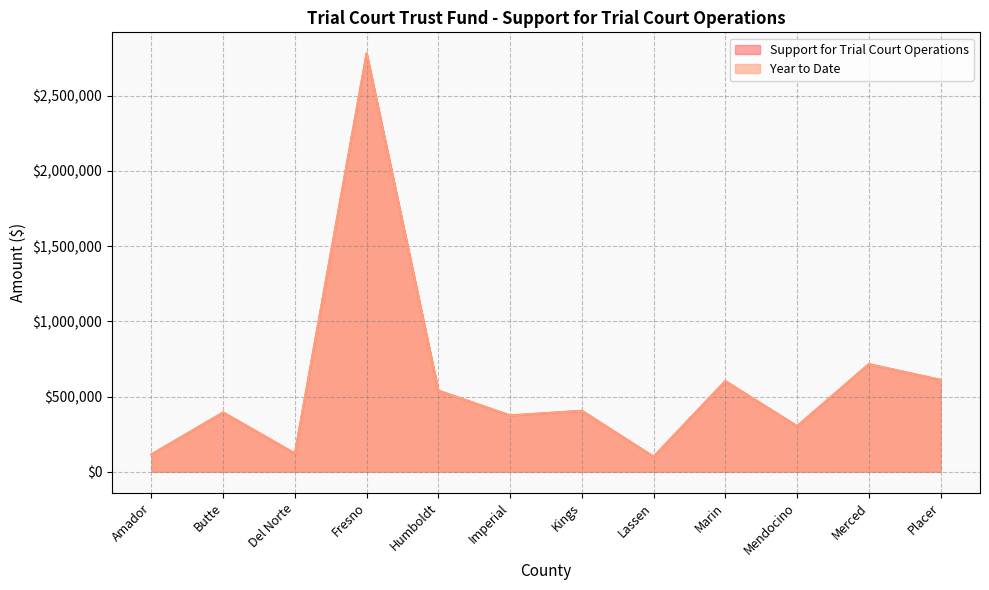

The Support for Trial Court Operations series shows 70998 at Amador. True or false?

False